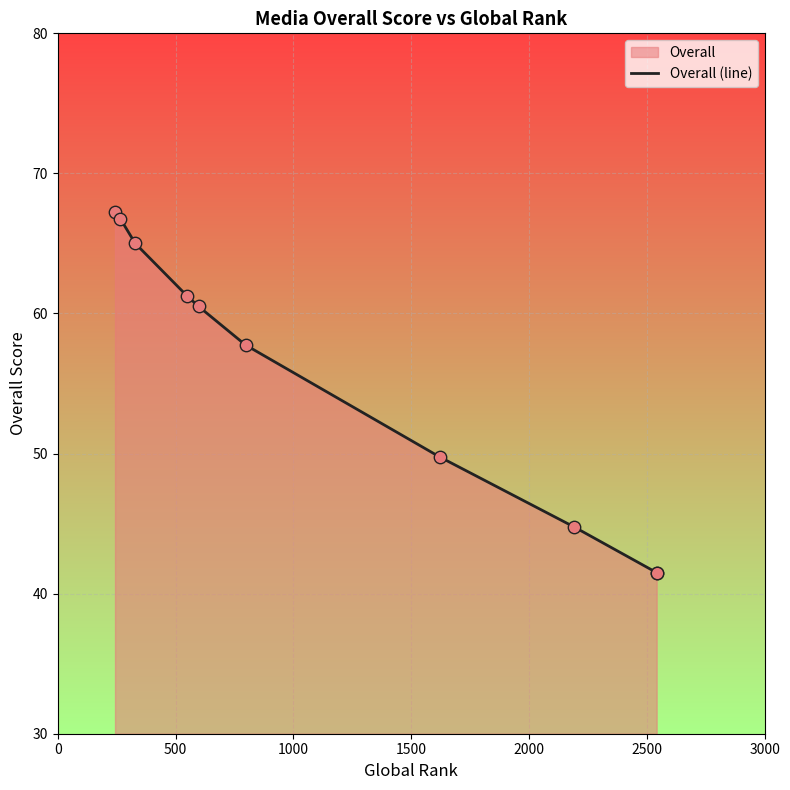

Which has a higher value, 1500 or 500?

500